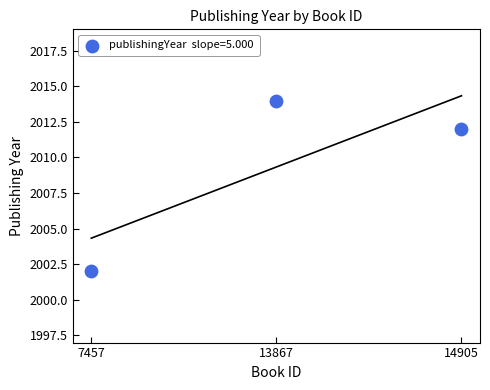

What is the average Y value?

2009